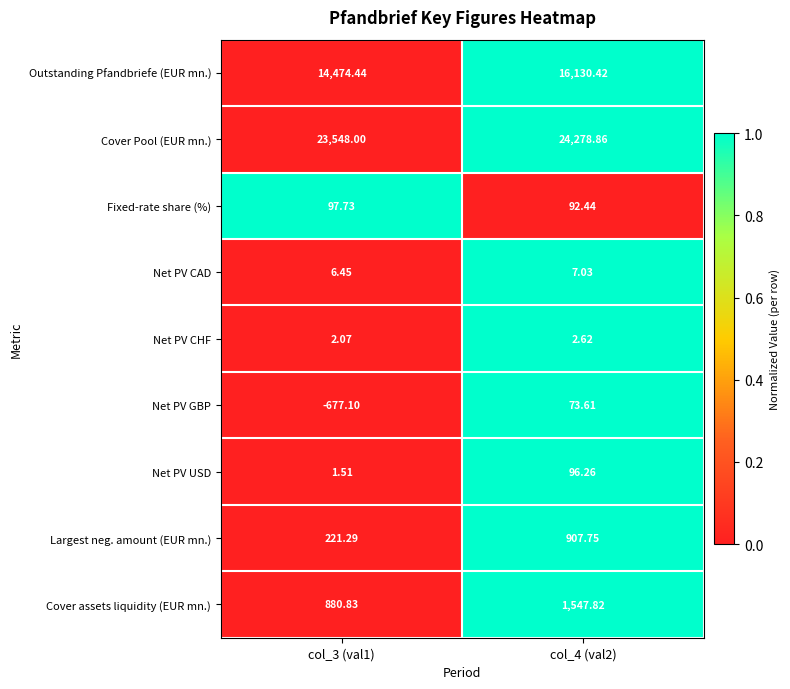

Which series changed the most between col_3 (val1) and col_4 (val2)?

Outstanding Pfandbriefe (EUR mn.)